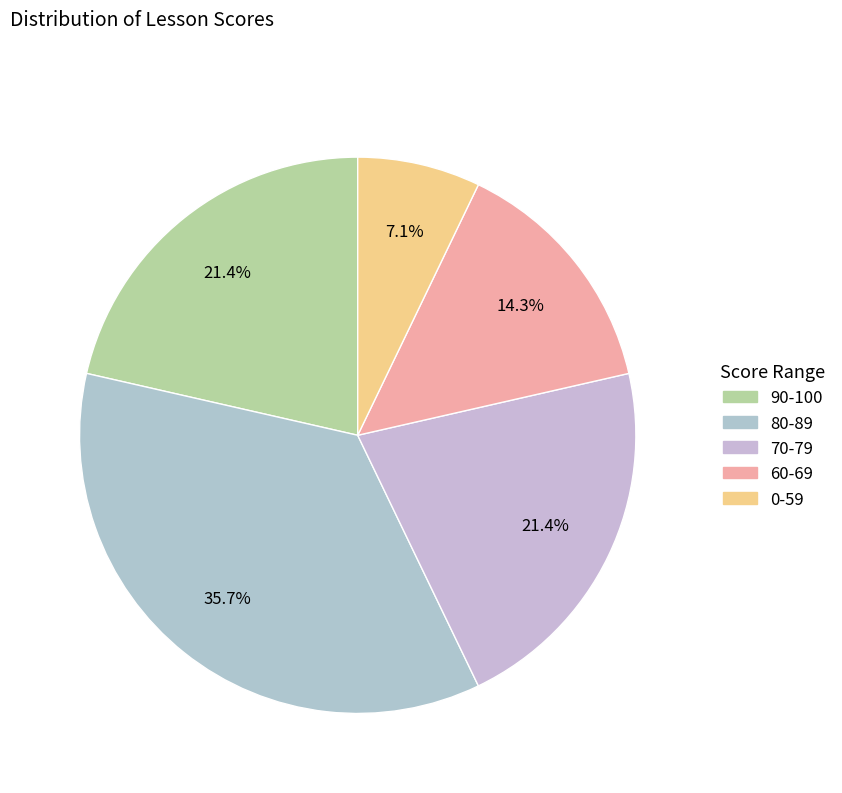

Count the number of slices in the pie.

5